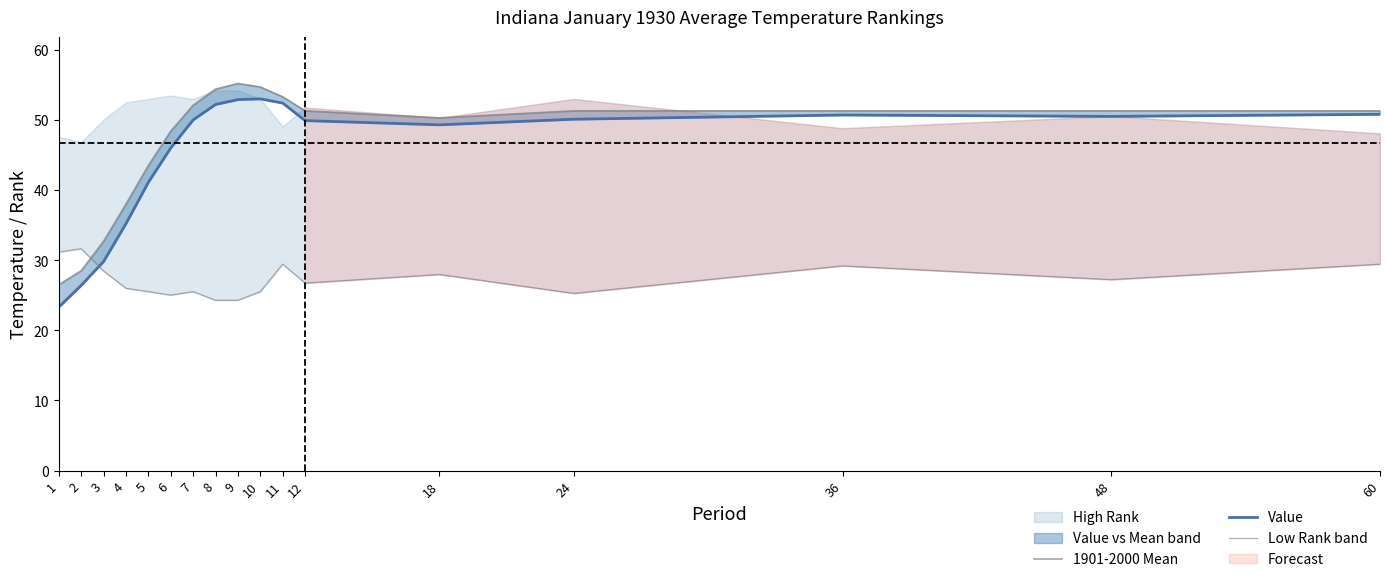

Rank the categories by Low Rank band value from highest to lowest.

2, 1, 11, 60, 36, 3, 18, 48, 12, 4, 5, 7, 10, 24, 6, 8, 9